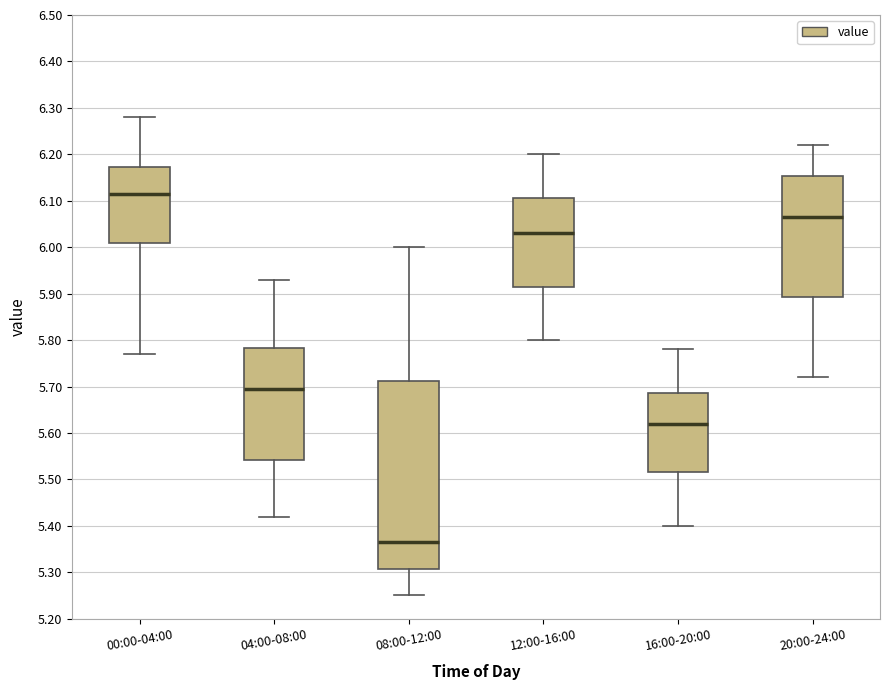

Reading left to right, transcribe this box plot: for each box, give where its median line is, the range the box spans, and where its two whiskers end, as read against the y-axis. The values are not printed on the chart, so give them approximately, as read against the axis.

00:00-04:00: median 6.12, box 6.01 to 6.17, whiskers 5.77 to 6.28
04:00-08:00: median 5.70, box 5.54 to 5.78, whiskers 5.42 to 5.93
08:00-12:00: median 5.37, box 5.31 to 5.71, whiskers 5.25 to 6.00
12:00-16:00: median 6.03, box 5.92 to 6.11, whiskers 5.80 to 6.20
16:00-20:00: median 5.62, box 5.52 to 5.69, whiskers 5.40 to 5.78
20:00-24:00: median 6.07, box 5.89 to 6.15, whiskers 5.72 to 6.22